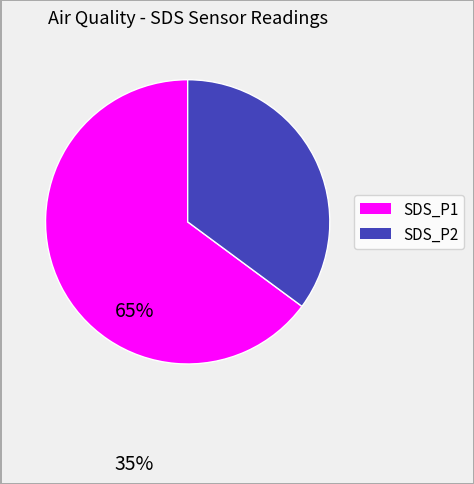

Between SDS_P1 and SDS_P2, which is larger?

SDS_P1